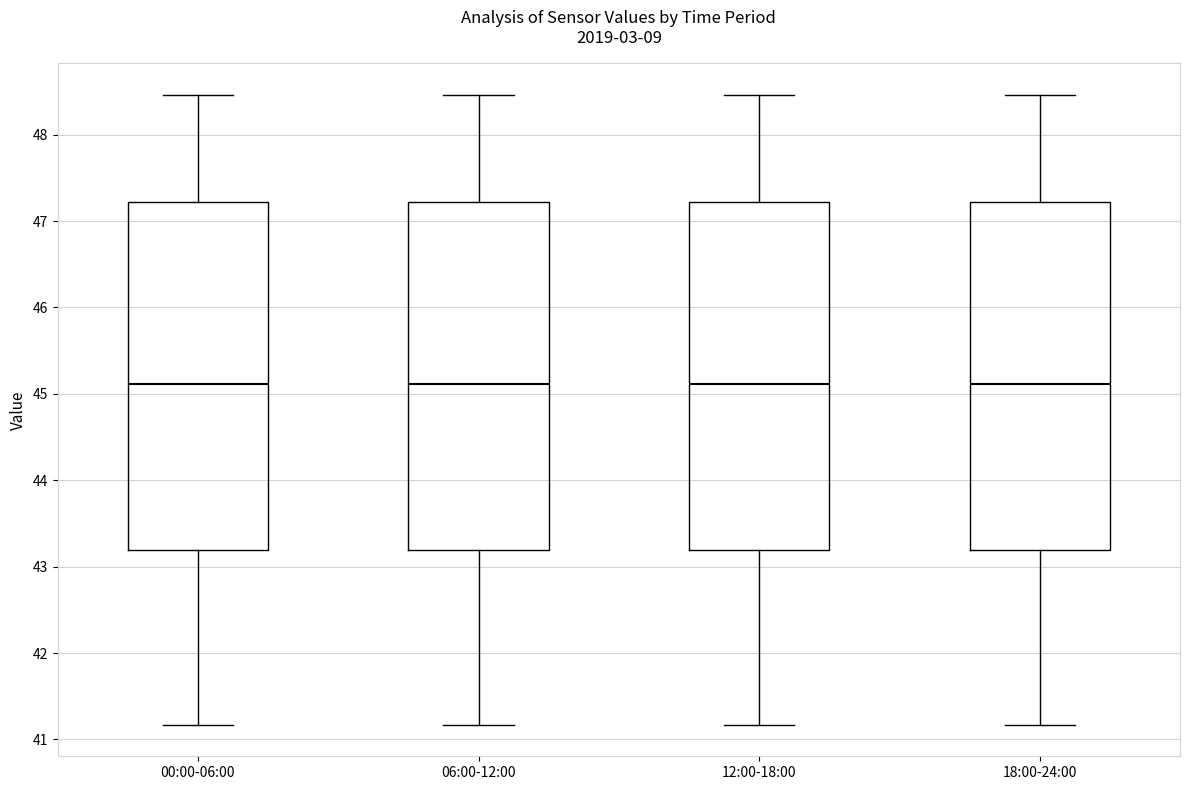

Reading left to right, read every box against the y-axis: the position of its median line, the range the box covers, and the ends of its whiskers. The values are not printed on the chart, so give them approximately, as read against the axis.

00:00-06:00: median 45.1, box 43.2 to 47.2, whiskers 41.2 to 48.5
06:00-12:00: median 45.1, box 43.2 to 47.2, whiskers 41.2 to 48.5
12:00-18:00: median 45.1, box 43.2 to 47.2, whiskers 41.2 to 48.5
18:00-24:00: median 45.1, box 43.2 to 47.2, whiskers 41.2 to 48.5